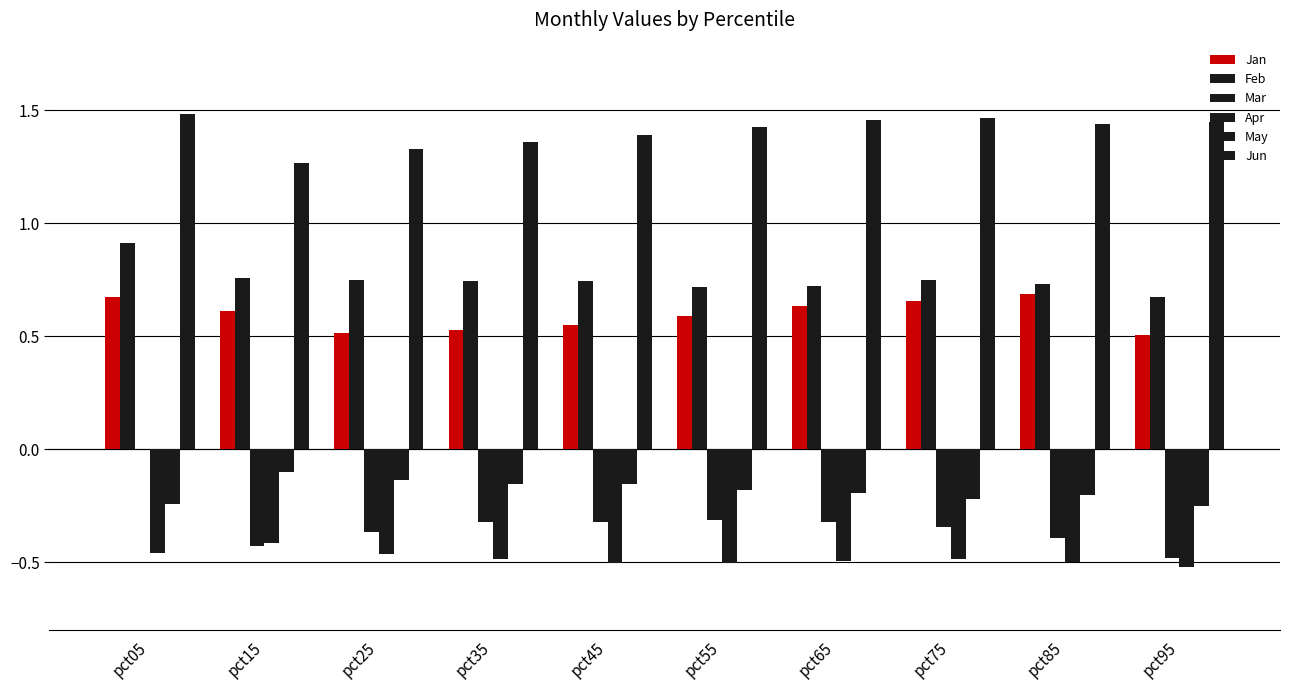

At pct15, list the series in order from largest to smallest.

Jun, Feb, Jan, May, Apr, Mar